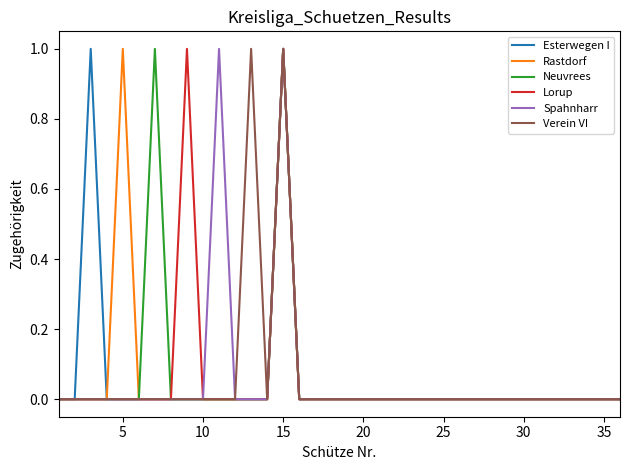

True or false: Verein VI has more than 2 points higher than both neighbors.

False